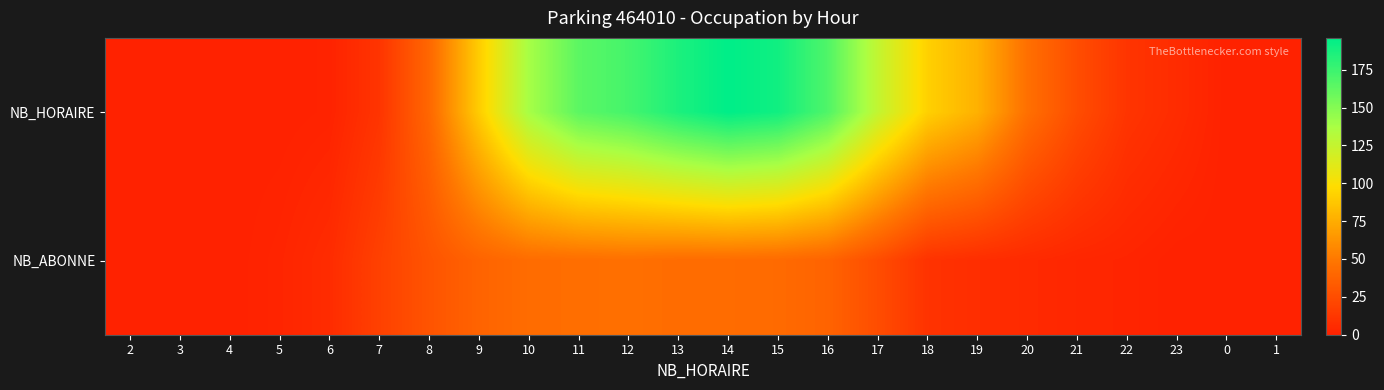

Between 21 and 16, which is larger?

16